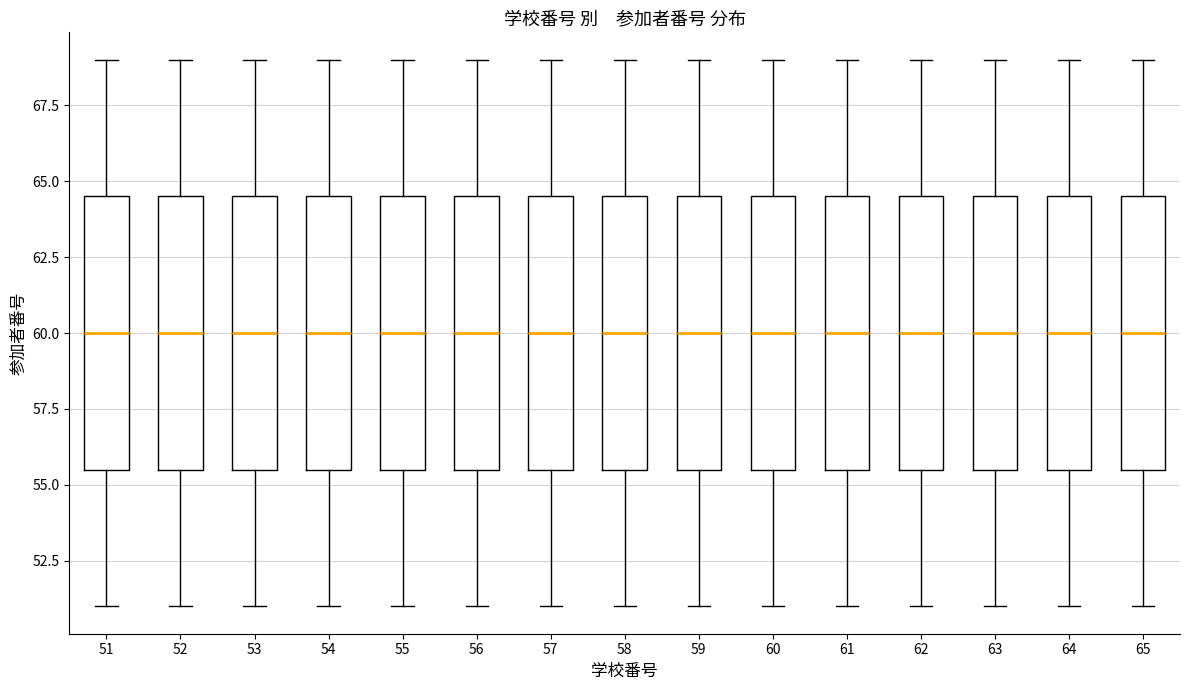

Reading left to right, read every box against the y-axis: the position of its median line, the range the box covers, and the ends of its whiskers. The values are not printed on the chart, so give them approximately, as read against the axis.

51: median 60.0, box 55.5 to 64.5, whiskers 51.0 to 69.0
52: median 60.0, box 55.5 to 64.5, whiskers 51.0 to 69.0
53: median 60.0, box 55.5 to 64.5, whiskers 51.0 to 69.0
54: median 60.0, box 55.5 to 64.5, whiskers 51.0 to 69.0
55: median 60.0, box 55.5 to 64.5, whiskers 51.0 to 69.0
56: median 60.0, box 55.5 to 64.5, whiskers 51.0 to 69.0
57: median 60.0, box 55.5 to 64.5, whiskers 51.0 to 69.0
58: median 60.0, box 55.5 to 64.5, whiskers 51.0 to 69.0
59: median 60.0, box 55.5 to 64.5, whiskers 51.0 to 69.0
60: median 60.0, box 55.5 to 64.5, whiskers 51.0 to 69.0
61: median 60.0, box 55.5 to 64.5, whiskers 51.0 to 69.0
62: median 60.0, box 55.5 to 64.5, whiskers 51.0 to 69.0
63: median 60.0, box 55.5 to 64.5, whiskers 51.0 to 69.0
64: median 60.0, box 55.5 to 64.5, whiskers 51.0 to 69.0
65: median 60.0, box 55.5 to 64.5, whiskers 51.0 to 69.0